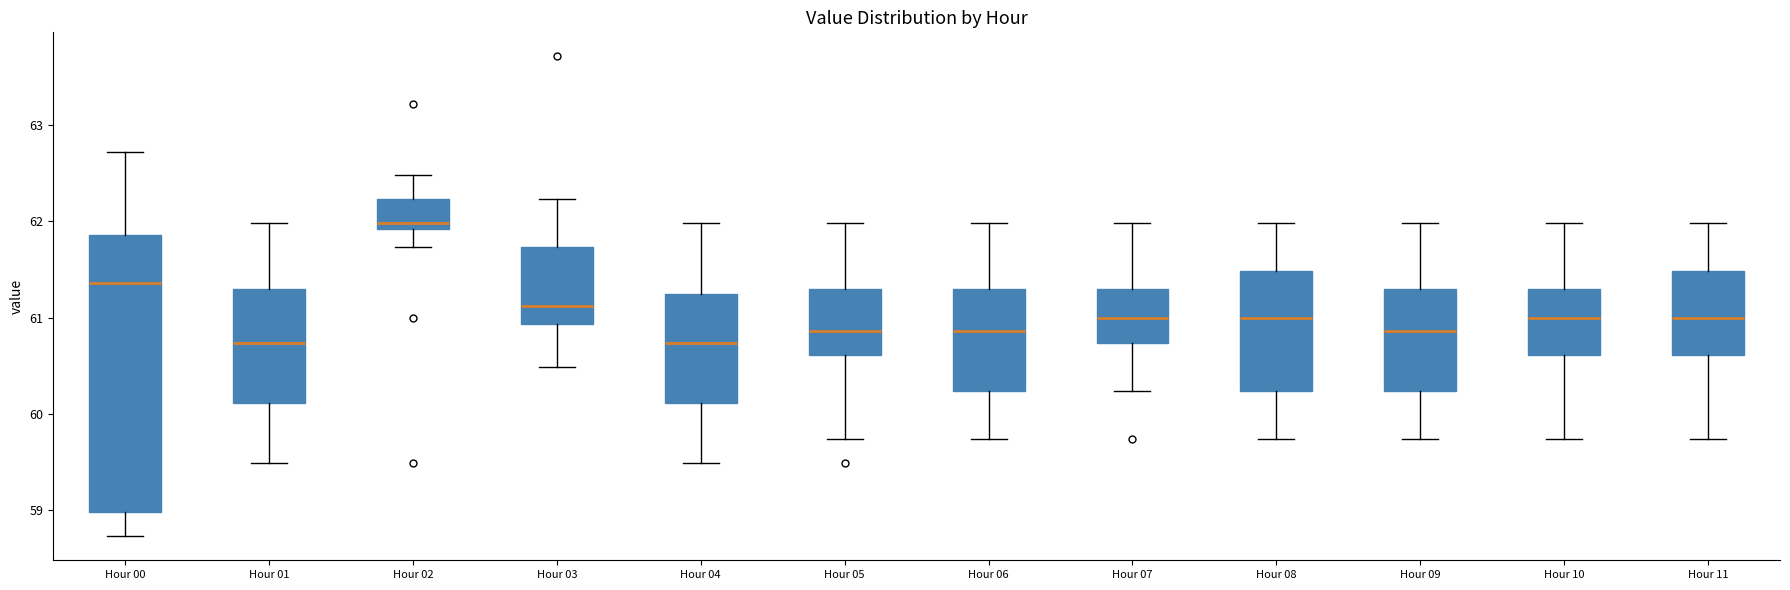

Comparing the boxes themselves (not the whiskers), which one is the tallest?

Hour 00